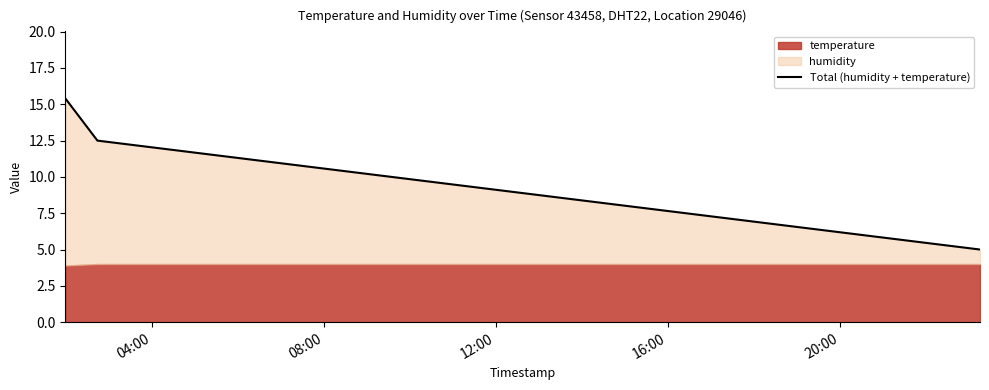

Reading right to left, transcribe all the data shown in this chart.

5.0	12.5	15.4